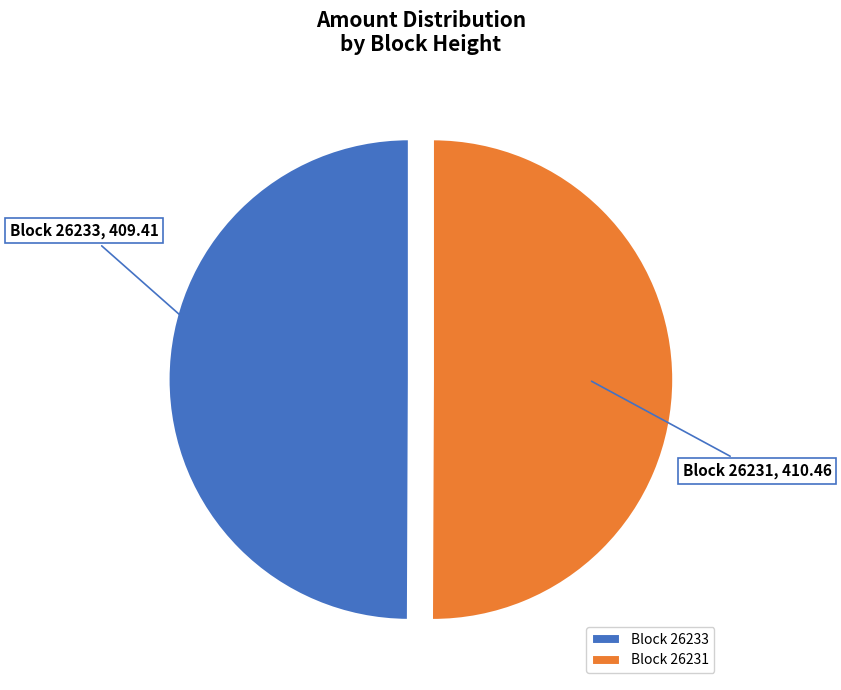

How many segments does this pie chart have?

2